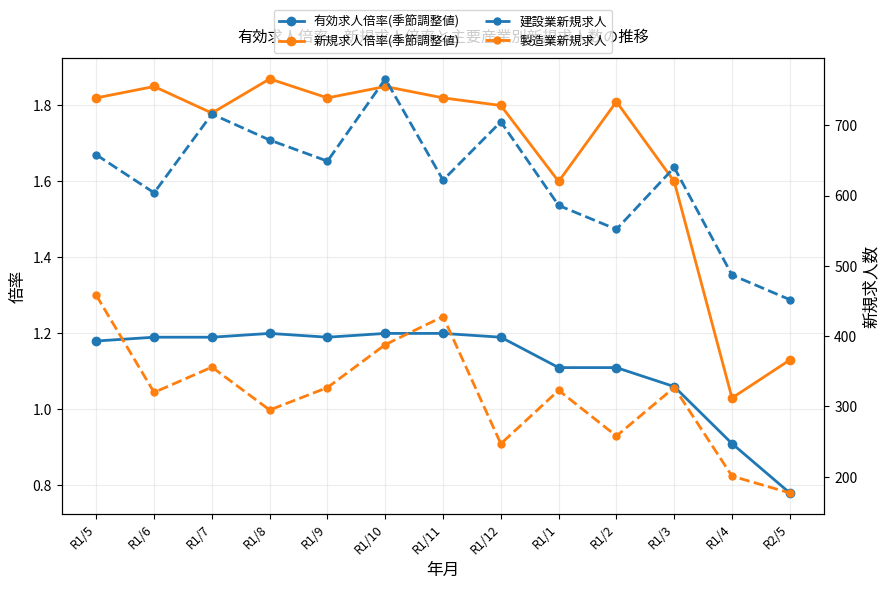

What is the difference between the 新規求人倍率(季節調整値) values at R2/5 and R1/11?

0.7